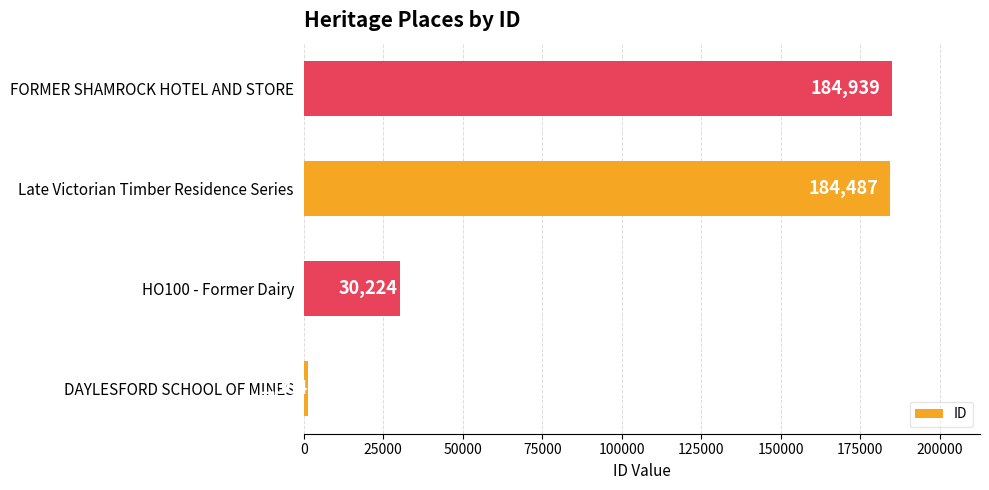

What is the maximum value shown in the chart?

184939